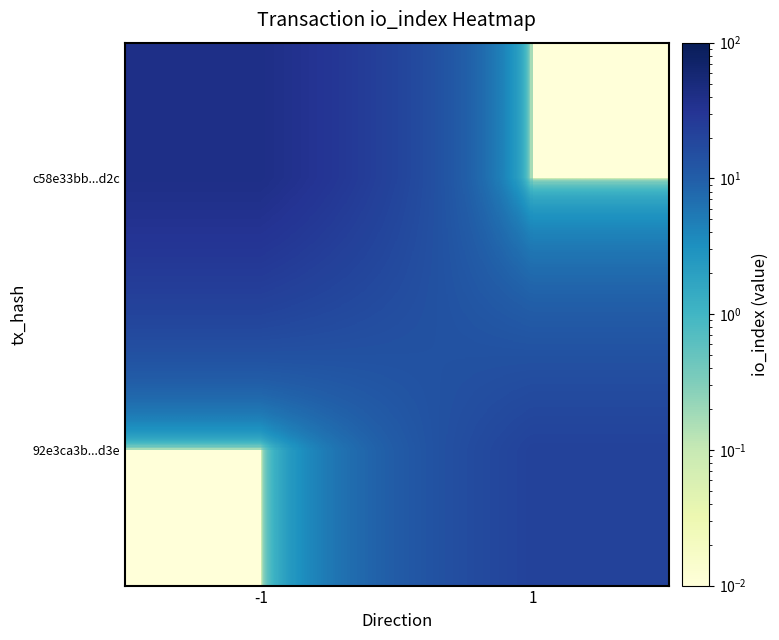

Between 1 and -1, which is larger?

-1